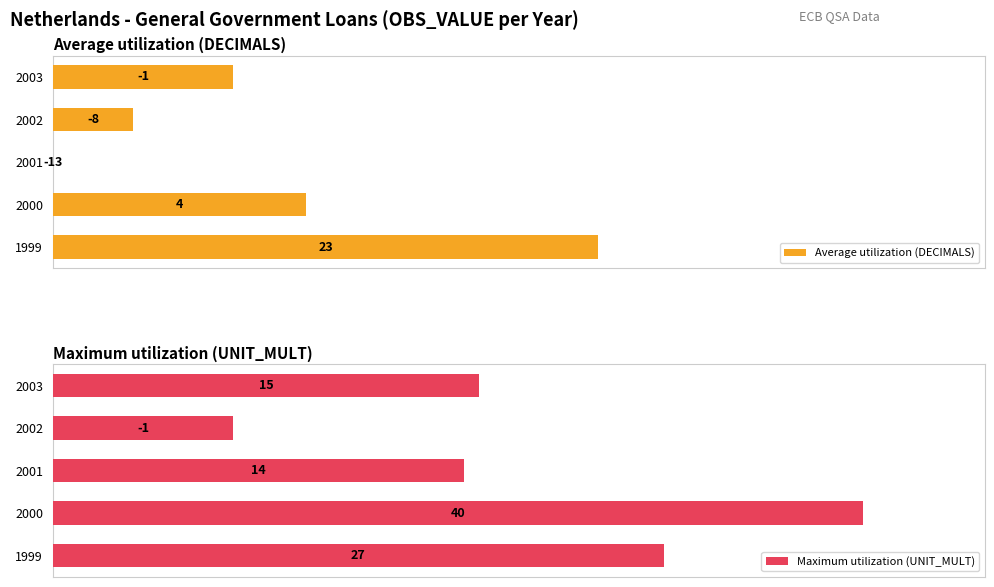

Between 2000 and 2003, which series saw the biggest shift?

Maximum utilization (UNIT_MULT)